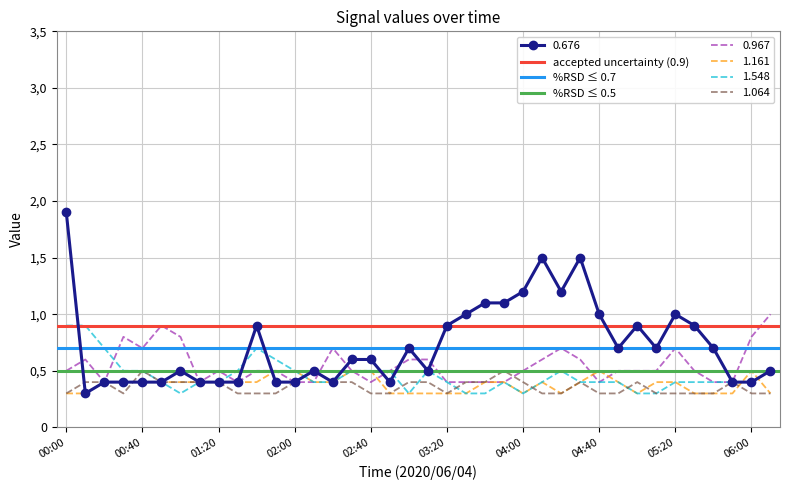

At which category does the chart reach its peak across all series?

00:00